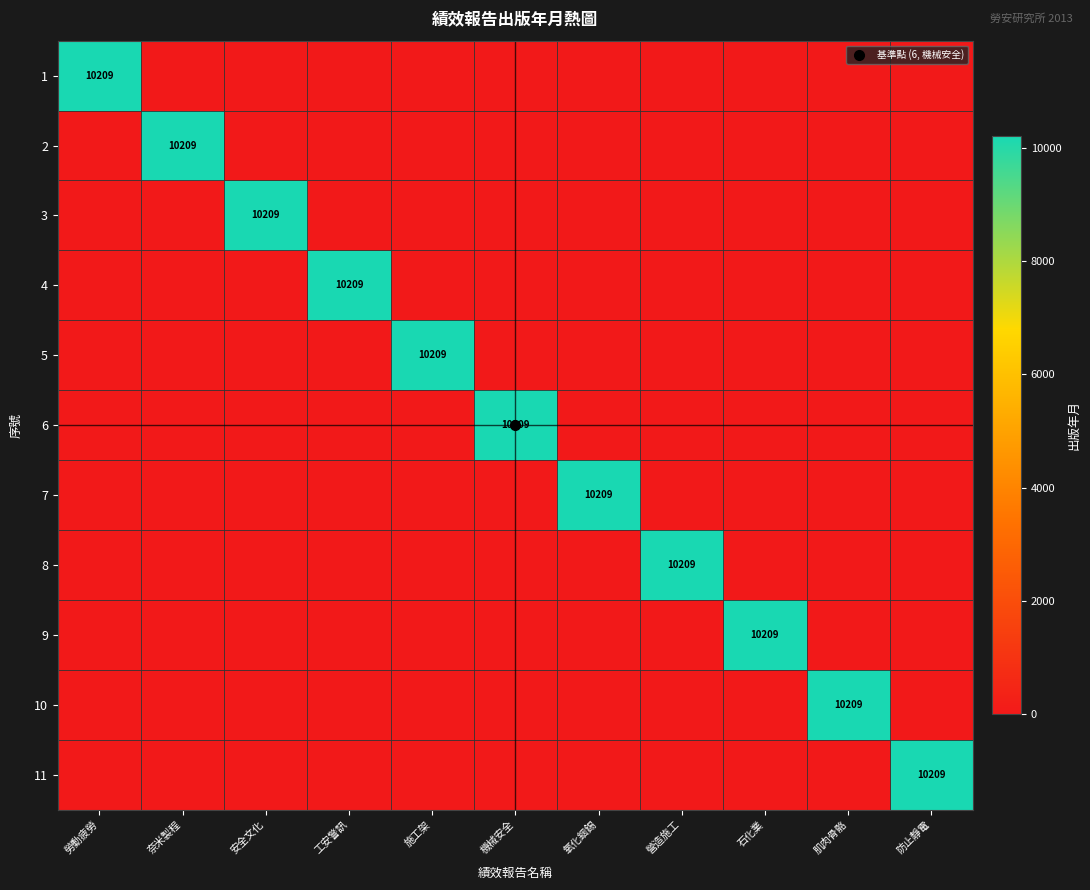

How many data points does each series have?

11